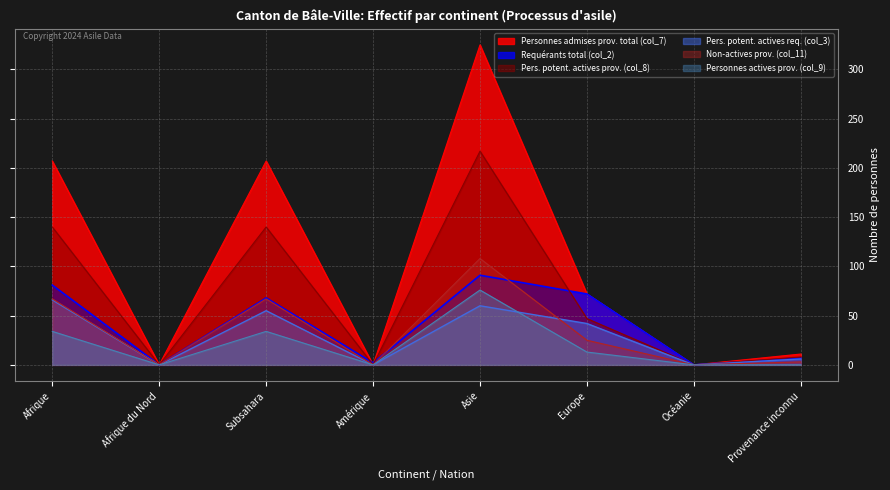

At which category is the sum across all series the highest?

Asie